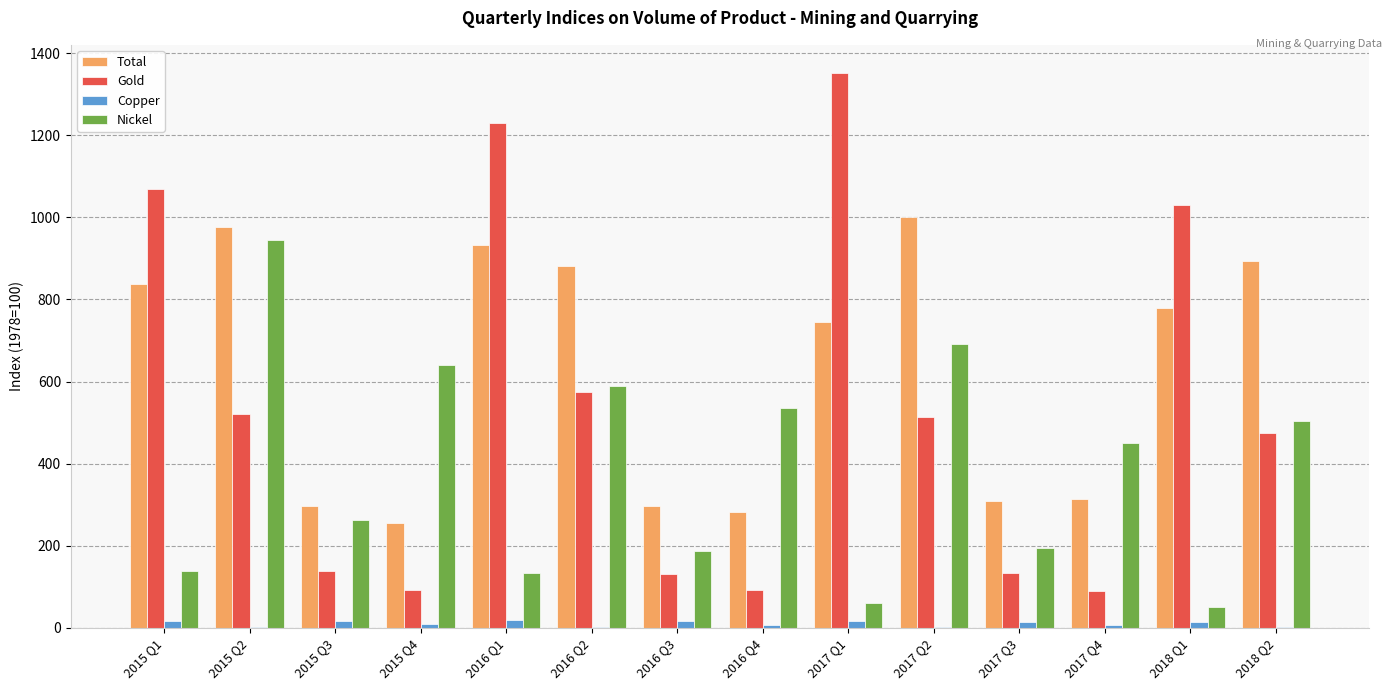

Which label corresponds to the largest value in the chart?

2017 Q1